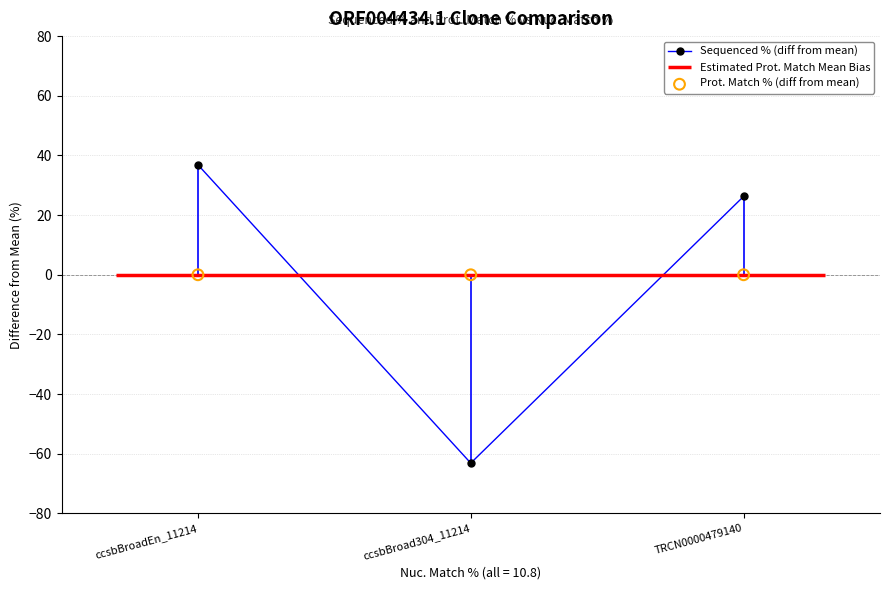

The value of Sequenced % (diff from mean) at ccsbBroad304_11214 is -99.4. True or false?

False